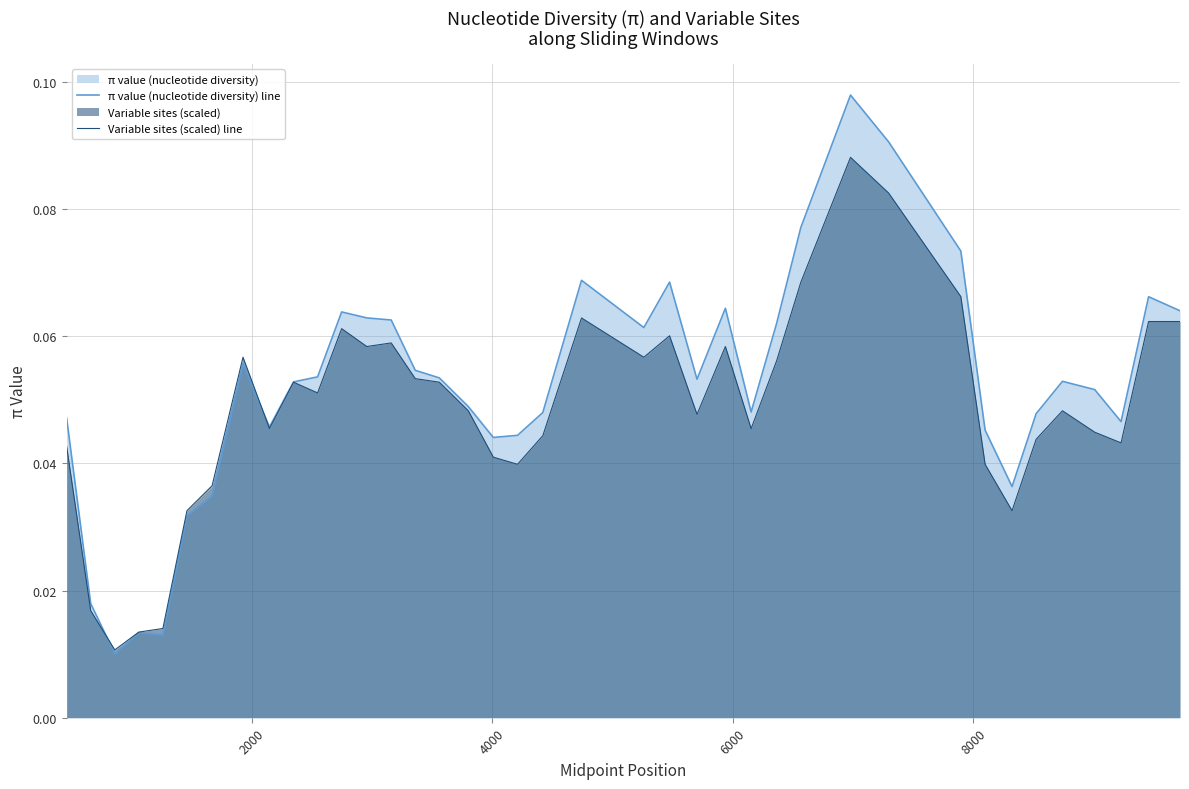

Which series has the widest spread of values?

π value (nucleotide diversity) line